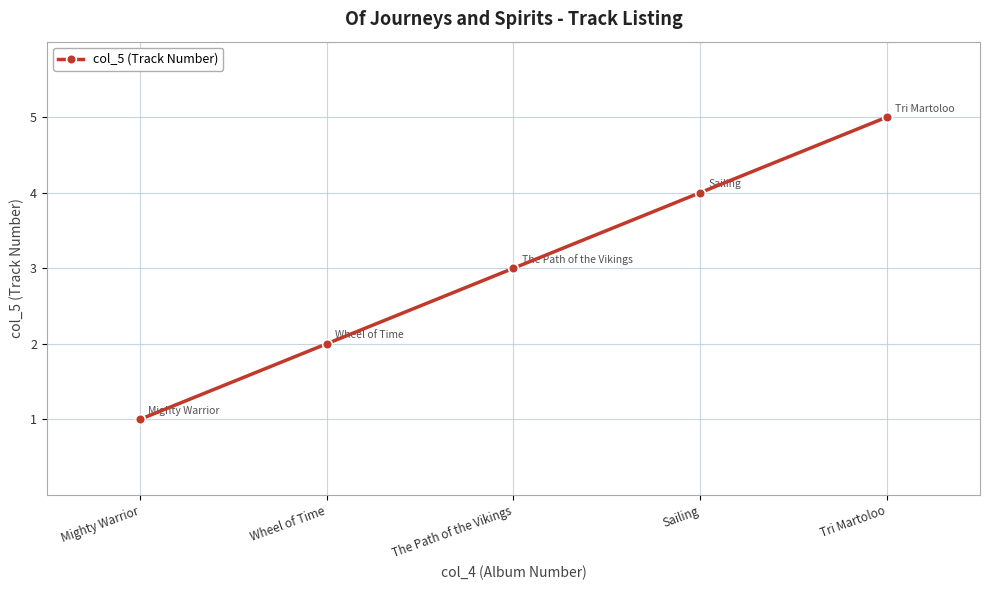

How many data points are less than 3?

2